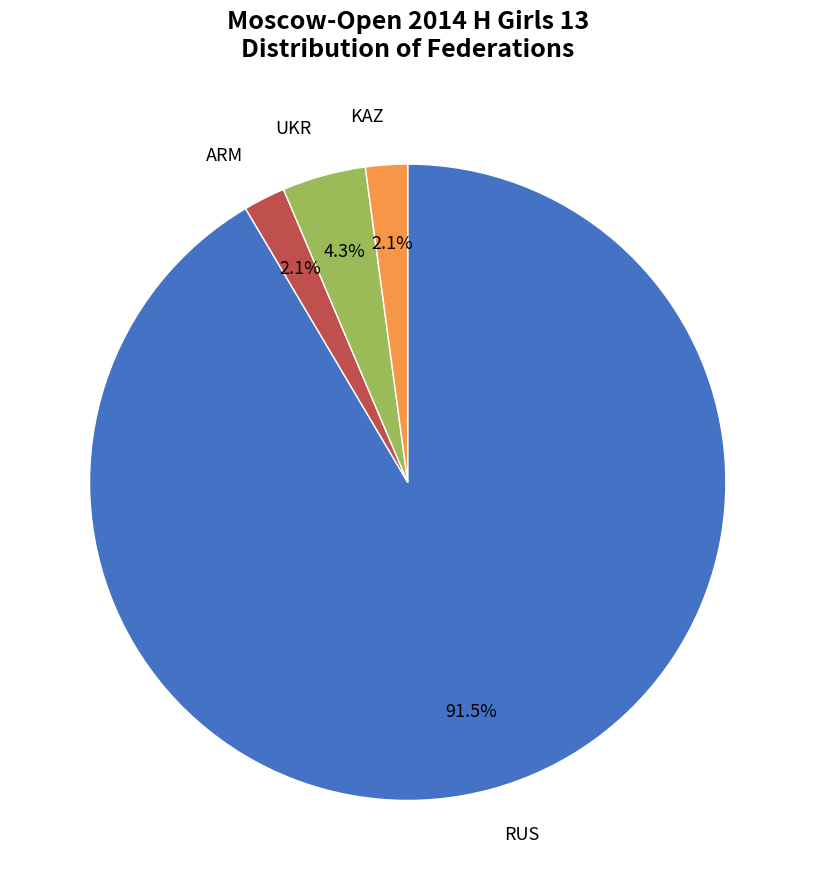

Is there a majority slice in this chart?

Yes